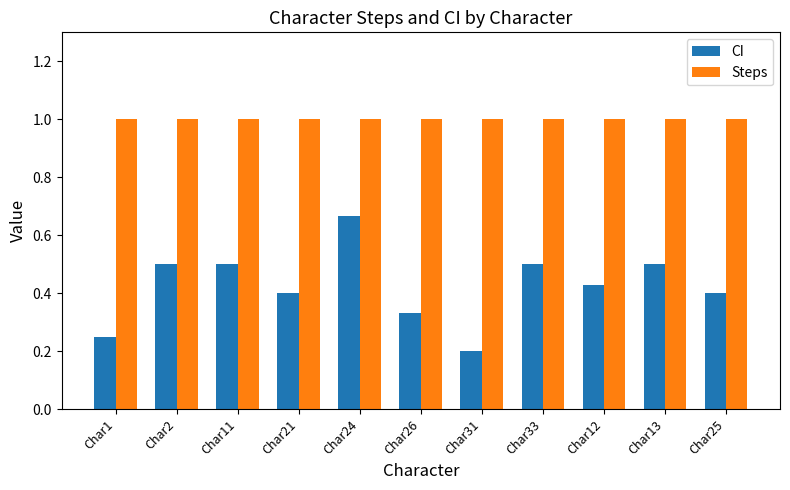

Which category has the highest value in the CI series?

Char24